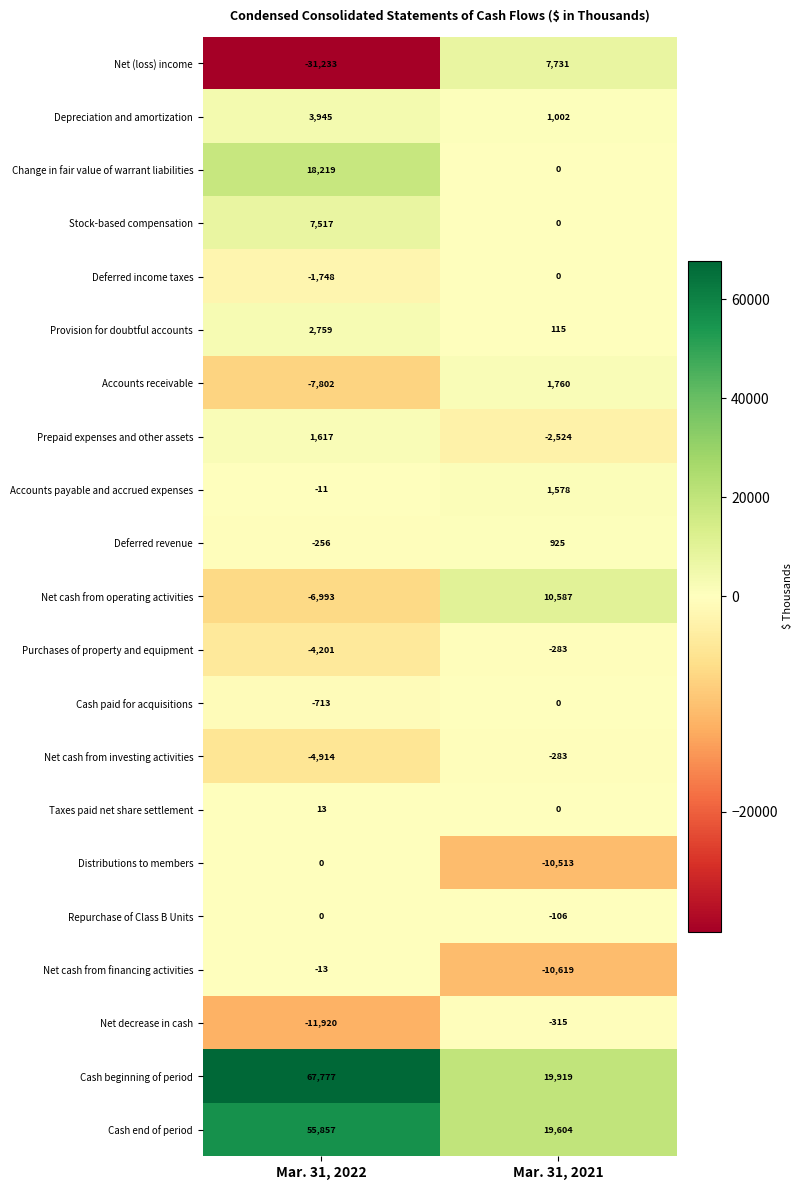

What is the difference between the highest and lowest values at Mar. 31, 2021?

30538